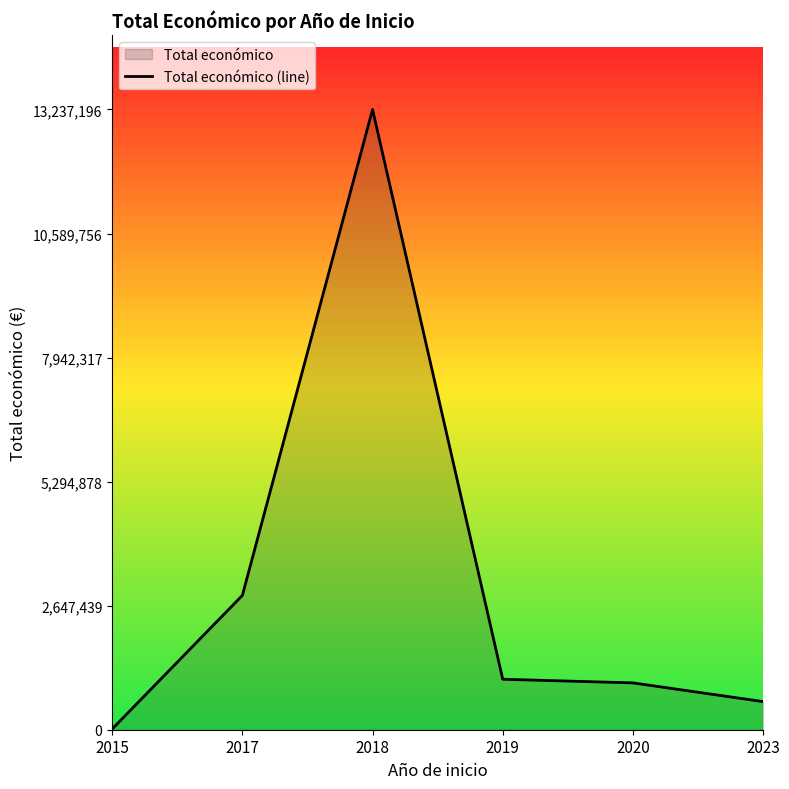

True or false: there are more than 0 points higher than both neighbors.

True